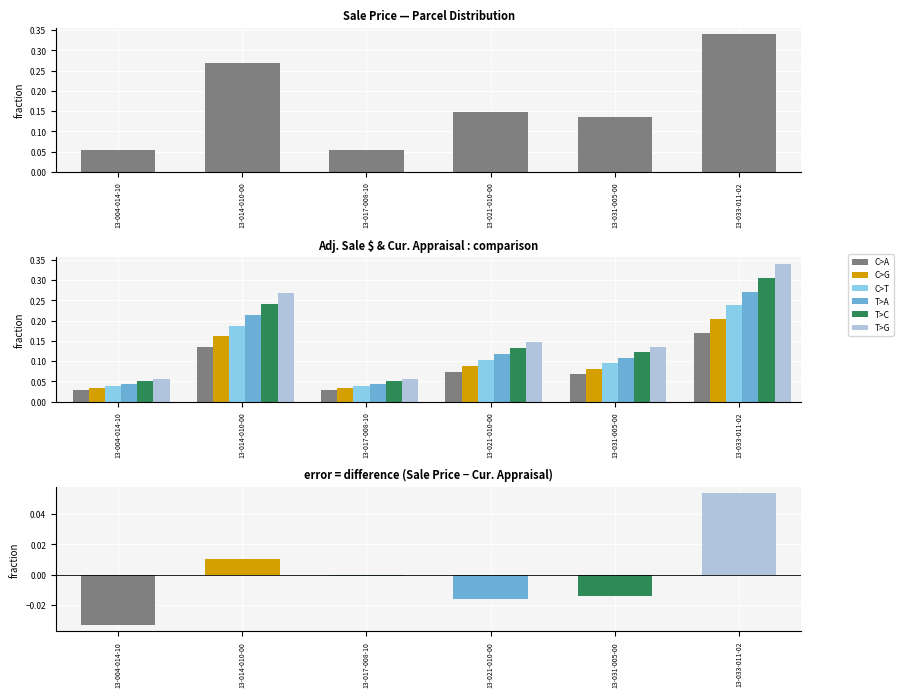

How many C>T values are between 0 and 1?

6